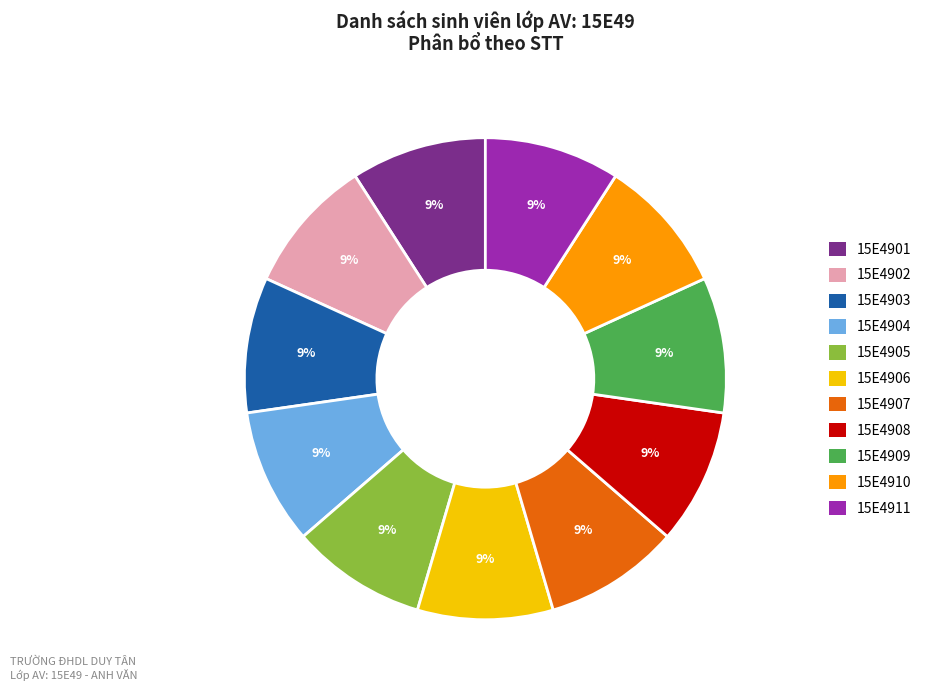

Is the sum of 15E4903 and 15E4910 greater than half?

No